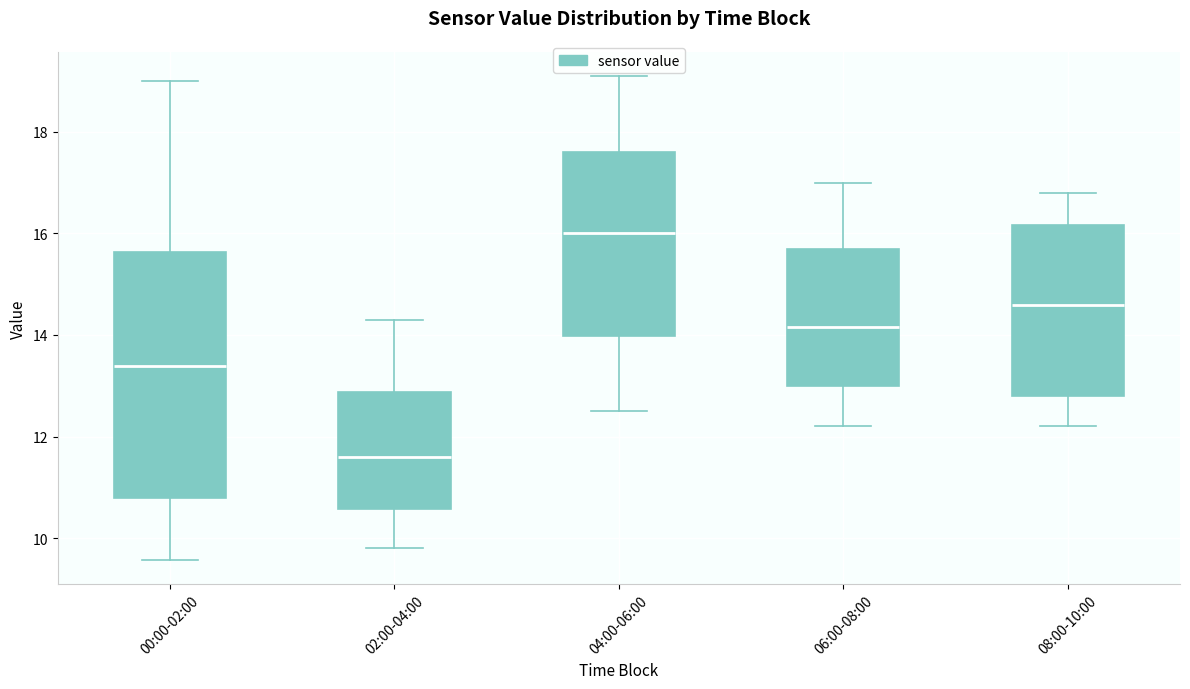

Where does the lower whisker of the box for 00:00-02:00 end on the y-axis? The values are not printed on the chart, so give them approximately, as read against the axis.

9.6